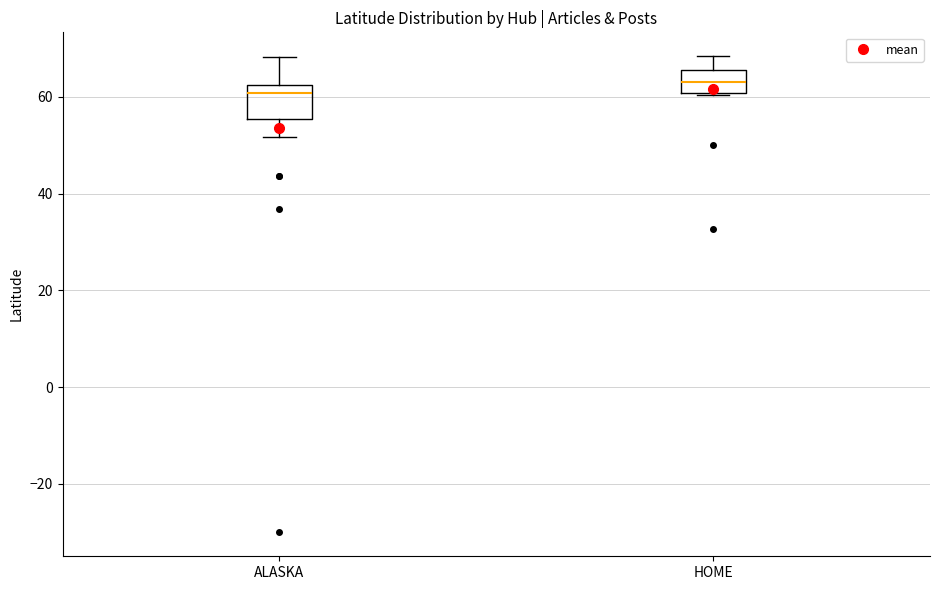

Reading left to right, transcribe this box plot: for each box, give where its median line is, the range the box spans, and where its two whiskers end, as read against the y-axis. The values are not printed on the chart, so give them approximately, as read against the axis.

ALASKA: median 60, box 56 to 62, whiskers 52 to 68
HOME: median 64, box 60 to 66, whiskers 60 to 68